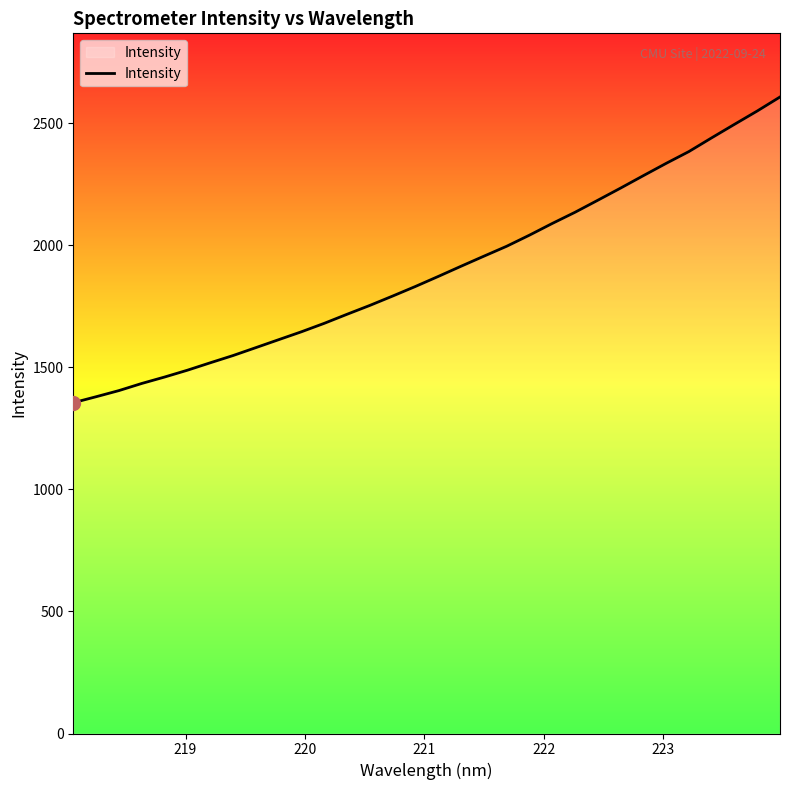

How many values exceed 1872?

16